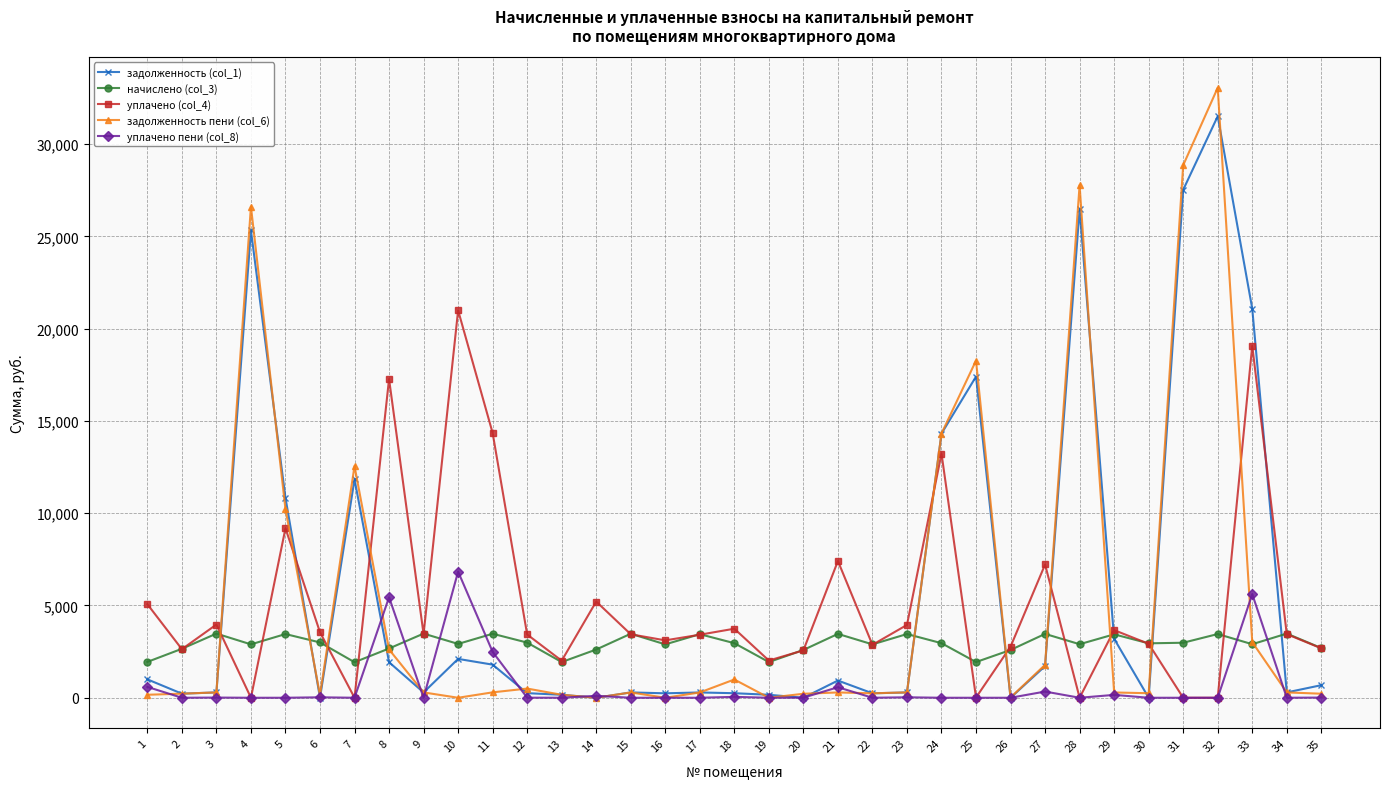

What is the value of the задолженность пени (col_6) point at the 17th from the left?

287.1